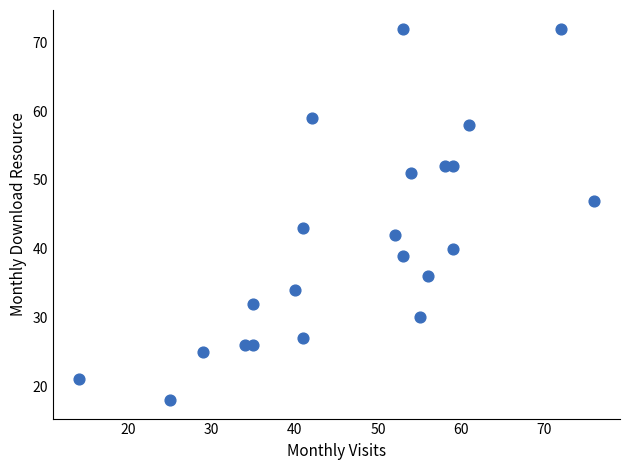

What is the range of X values (max minus min)?

62